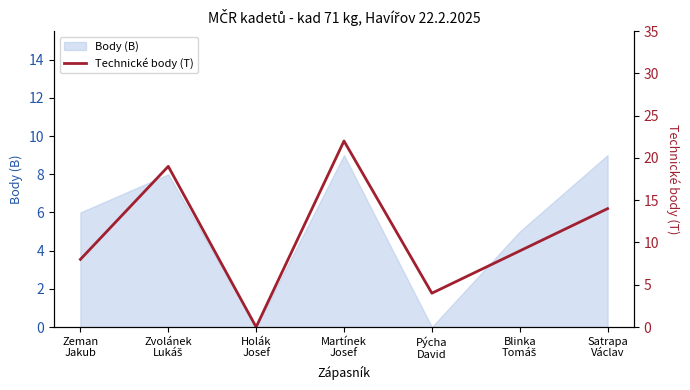

List the labels in order of value, largest first.

Martínek
Josef, Zvolánek
Lukáš, Satrapa
Václav, Blinka
Tomáš, Zeman
Jakub, Pýcha
David, Holák
Josef